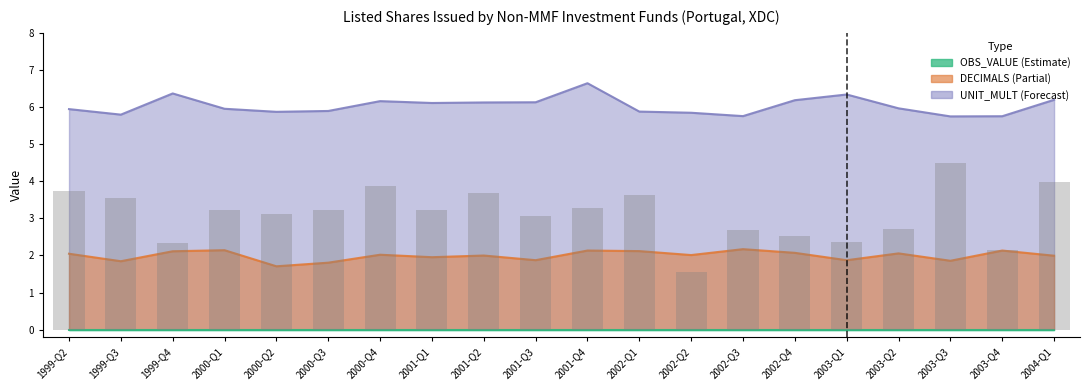

What is the average value of the UNIT_MULT series?

6